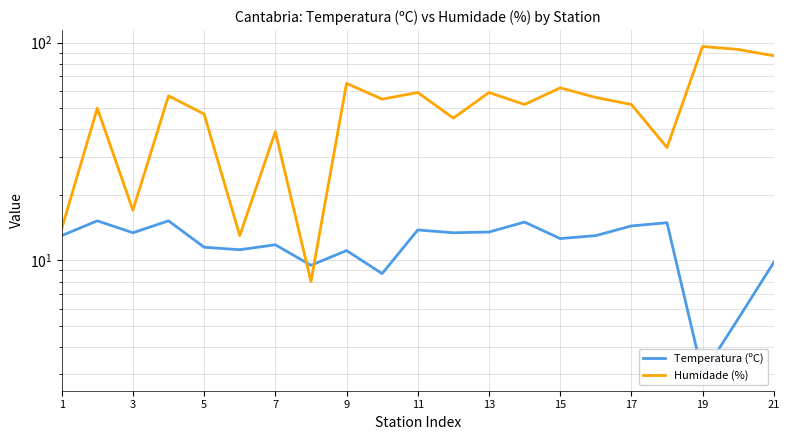

True or false: Humidade (%) has a value of 4.5 at 3.

False